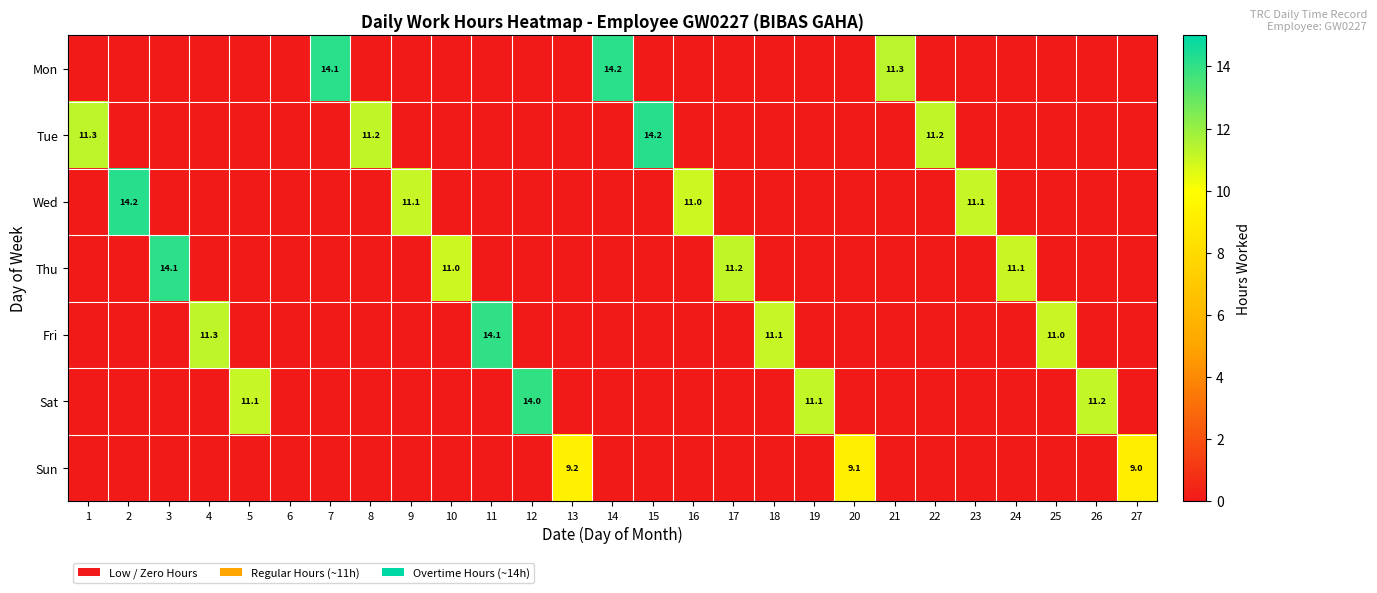

Which label corresponds to the largest value in the chart?

2